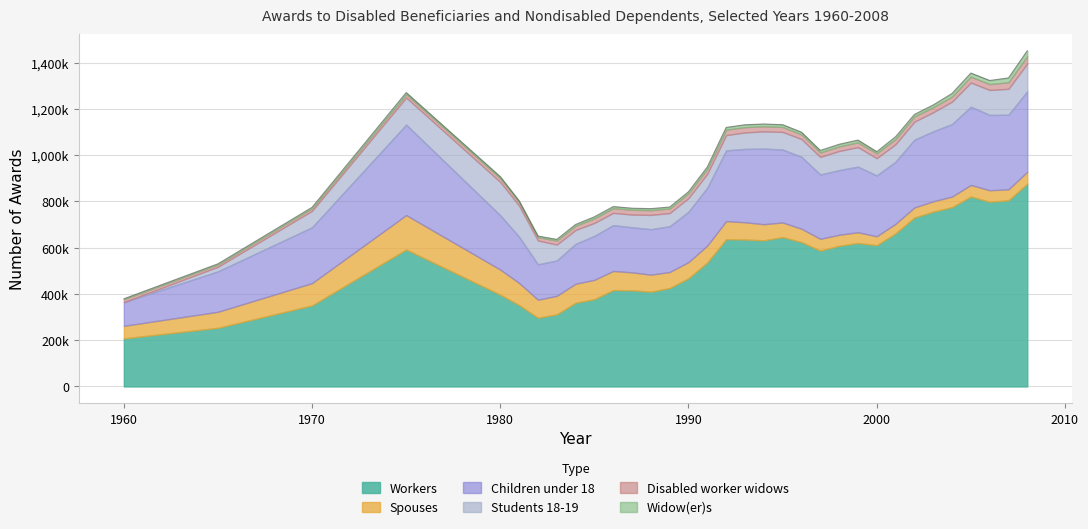

Does the chart display data point markers on the line(s)?

No